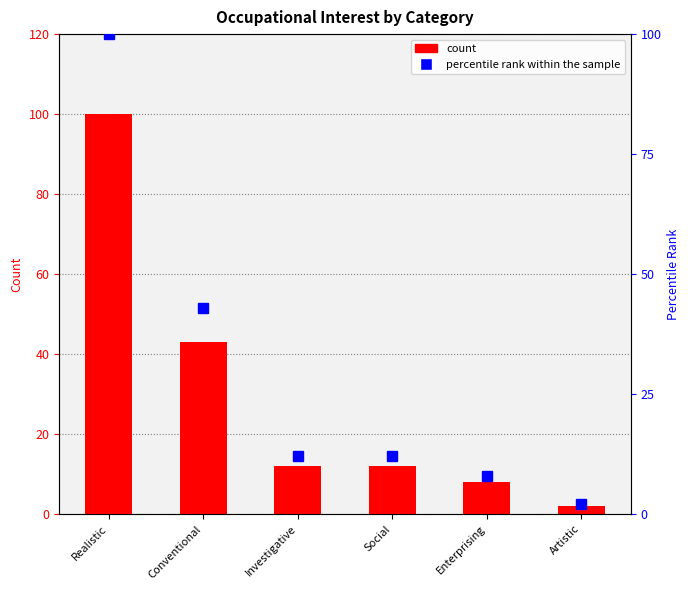

List the labels in order of Occupational Interest value, smallest first.

Artistic, Enterprising, Investigative, Social, Conventional, Realistic